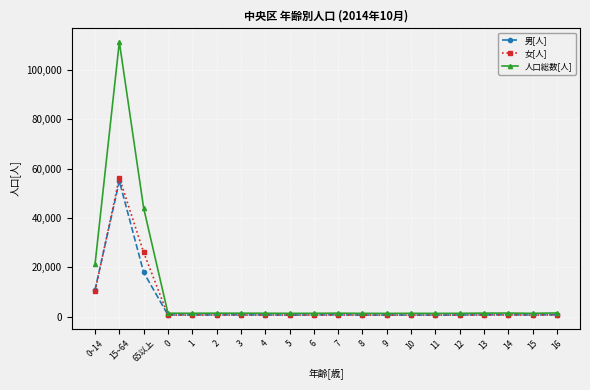

At which category is the sum across all series the highest?

15~64